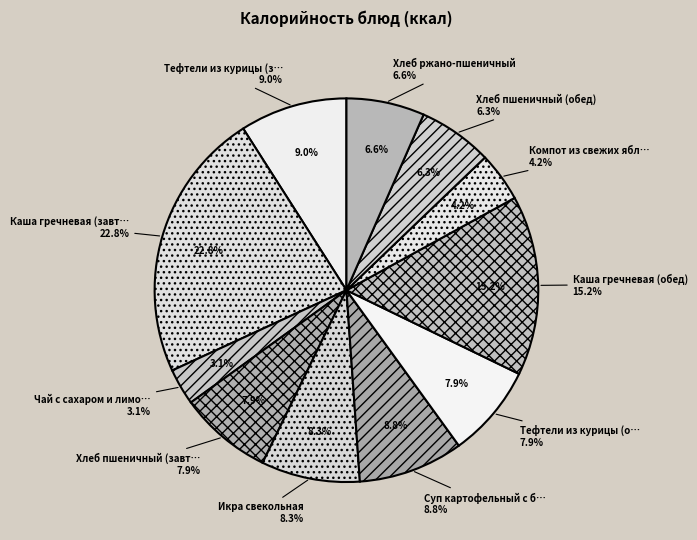

What percentage is NOT represented by Икра свекольная?

91.7%